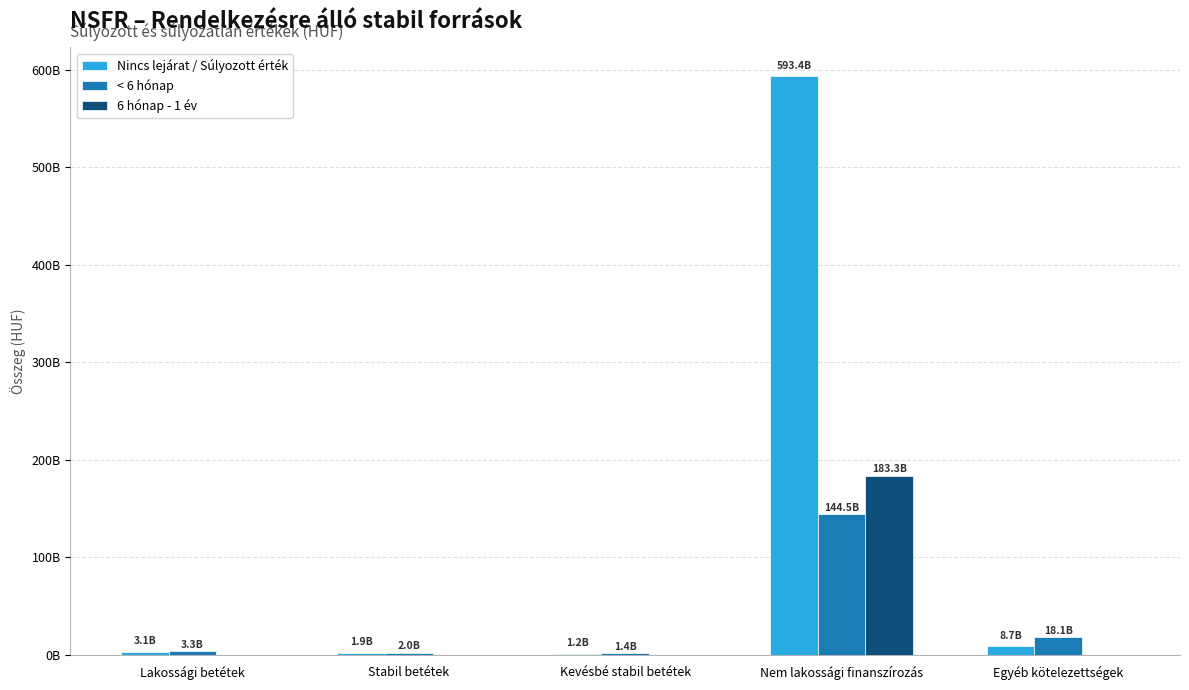

The < 6 hónap series shows 796453075.9 at Kevésbé stabil betétek. True or false?

False